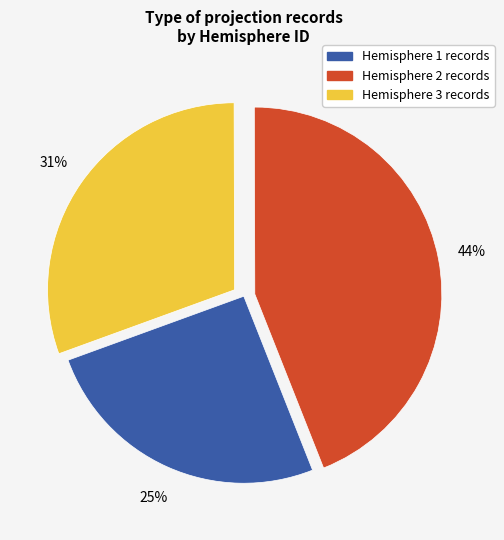

Does Hemisphere 3 represent more than half of the total?

No